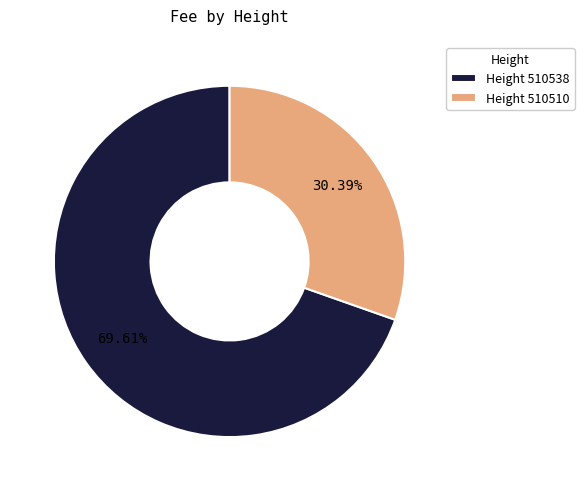

How many slices are in this pie chart?

2